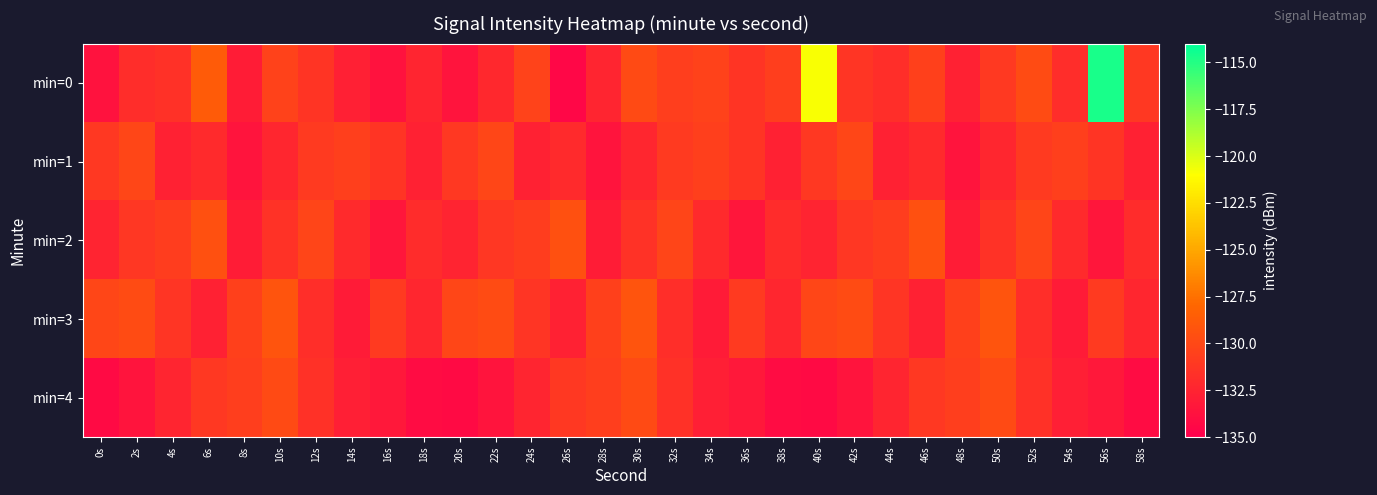

How many data points does each series have?

30